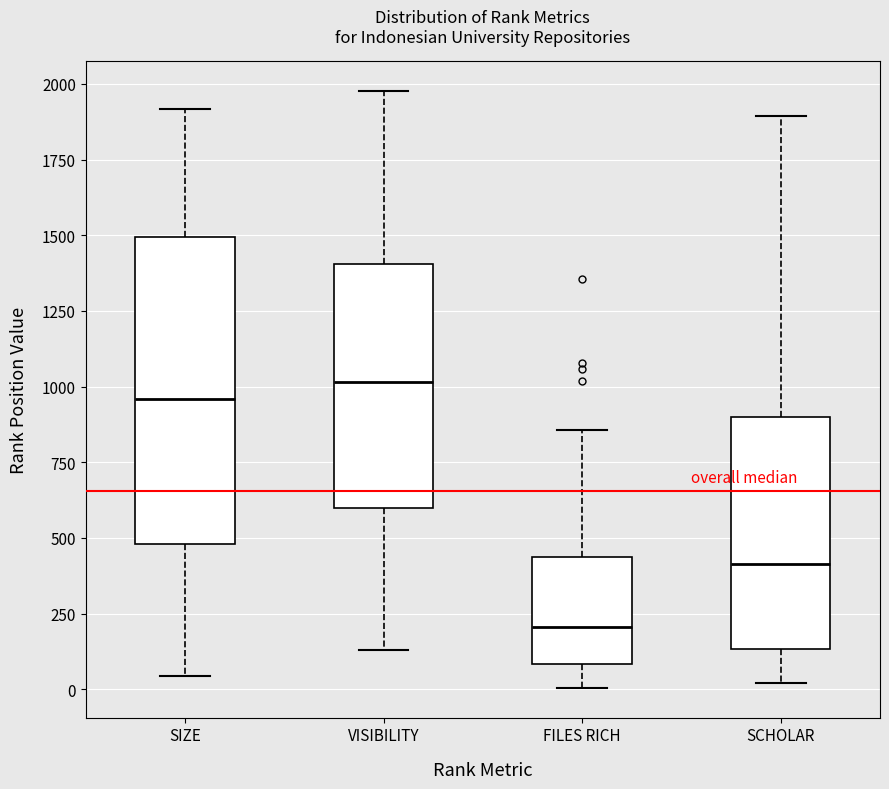

Where does the median line of the box for FILES RICH sit on the y-axis? The values are not printed on the chart, so give them approximately, as read against the axis.

200